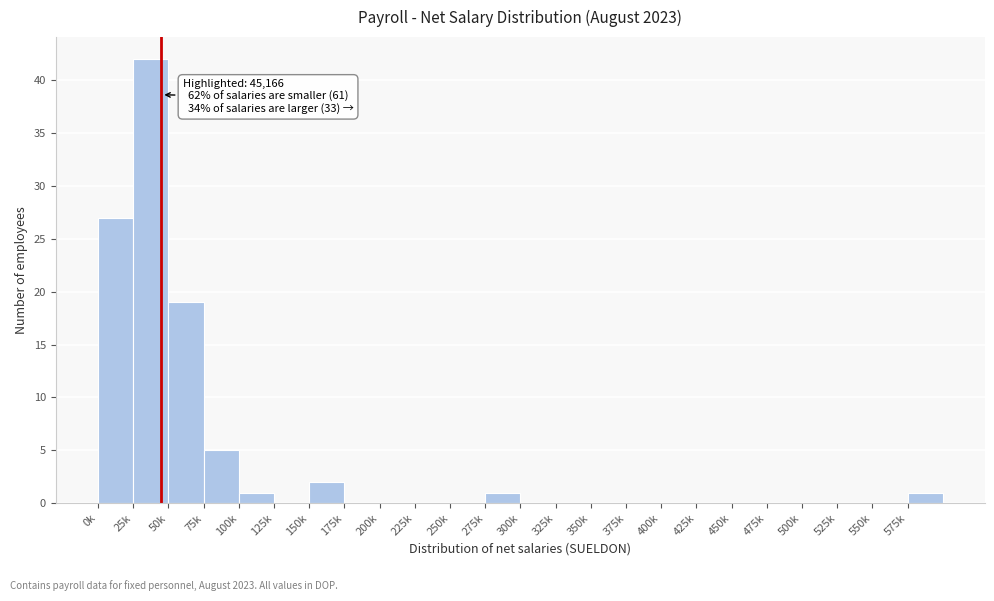

Reading left to right, extract all data points from this chart.

0k=27	25k=42	50k=19	75k=5	100k=1	125k=0	150k=2	175k=0	200k=0	225k=0	250k=0	275k=1	300k=0	325k=0	350k=0	375k=0	400k=0	425k=0	450k=0	475k=0	500k=0	525k=0	550k=0	575k=1